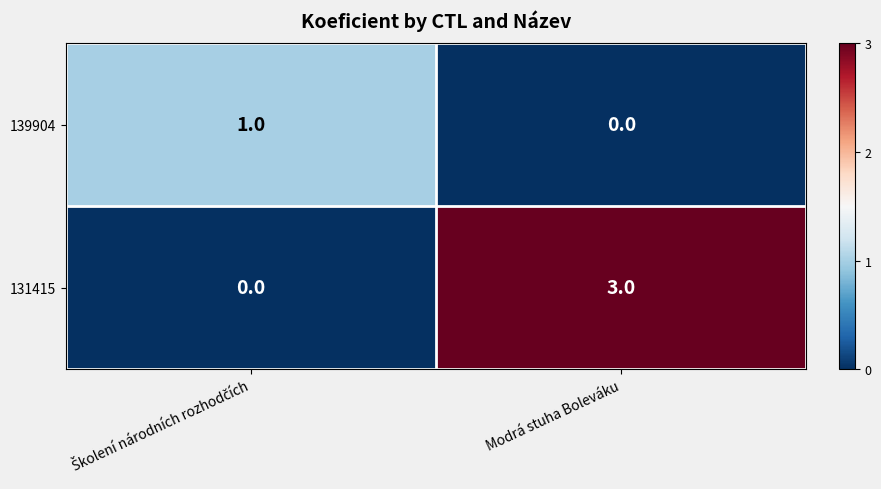

Reading right to left, list all the values displayed in this chart.

139904: 0	1
131415: 3	0